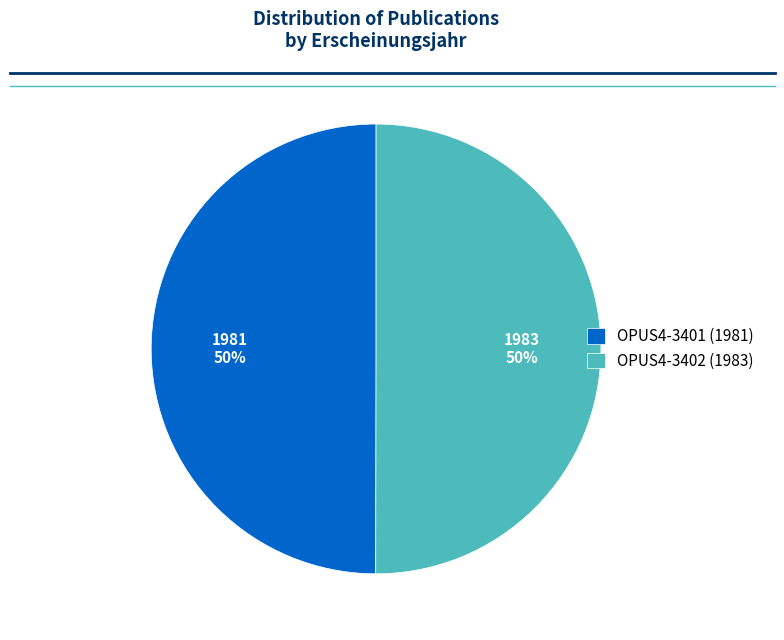

What is the ratio of the value at OPUS4-3401 (1981) to the value at OPUS4-3402 (1983)?

1.0